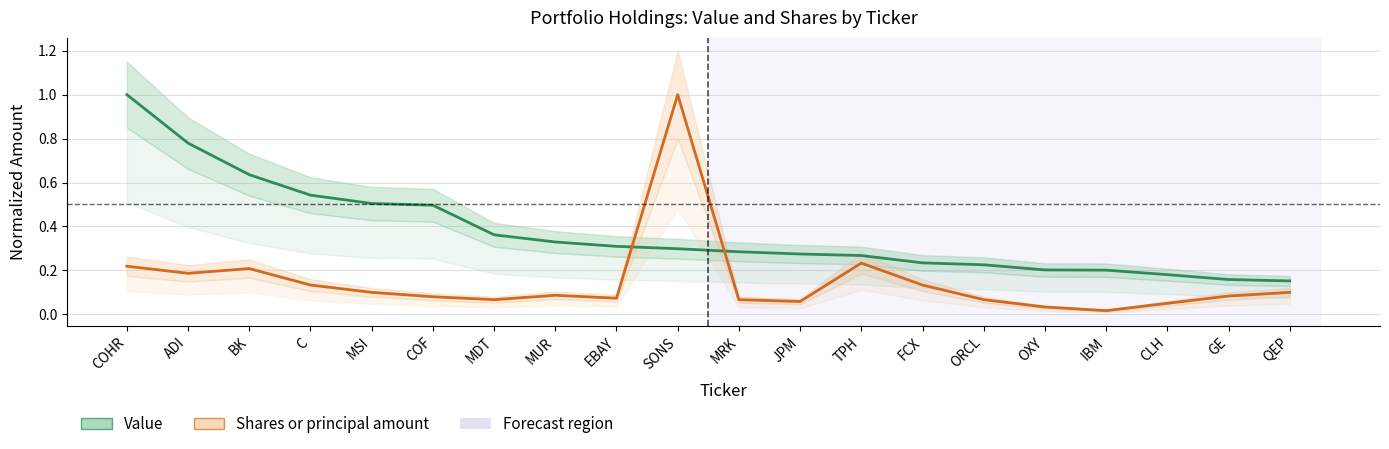

What is the difference between the Shares or principal amount values at C and BK?

0.1